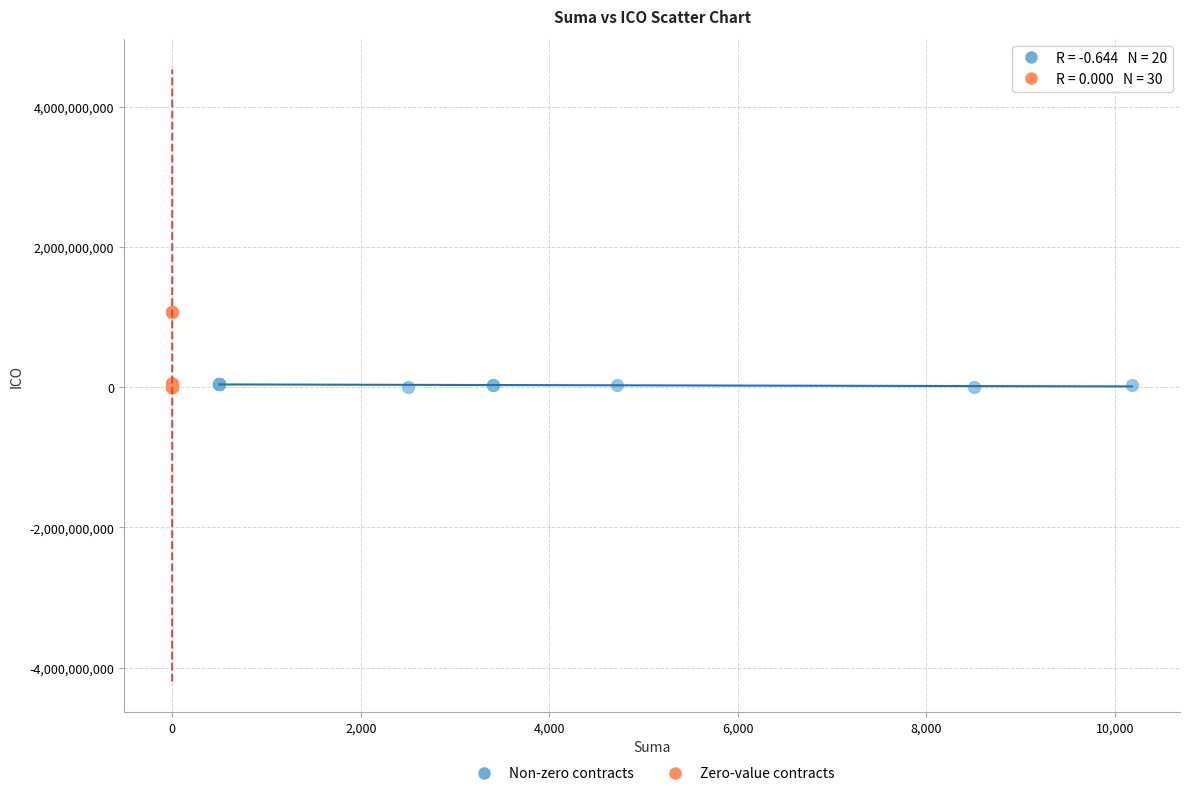

Which series has the largest Y range (max minus min)?

Zero-value contracts